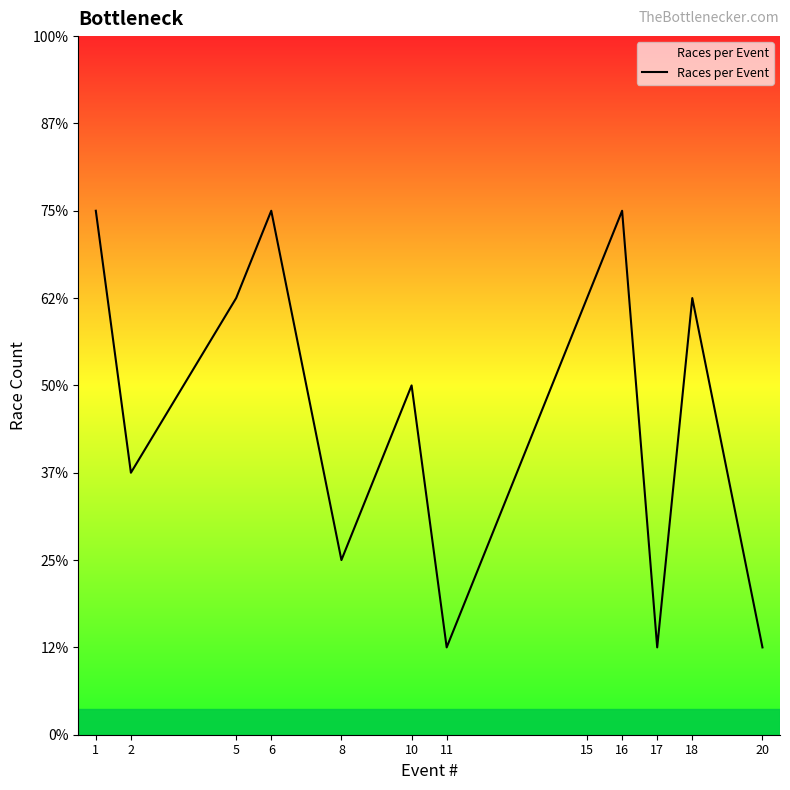

How many interior local peaks (higher than both neighbors) does the data have?

4